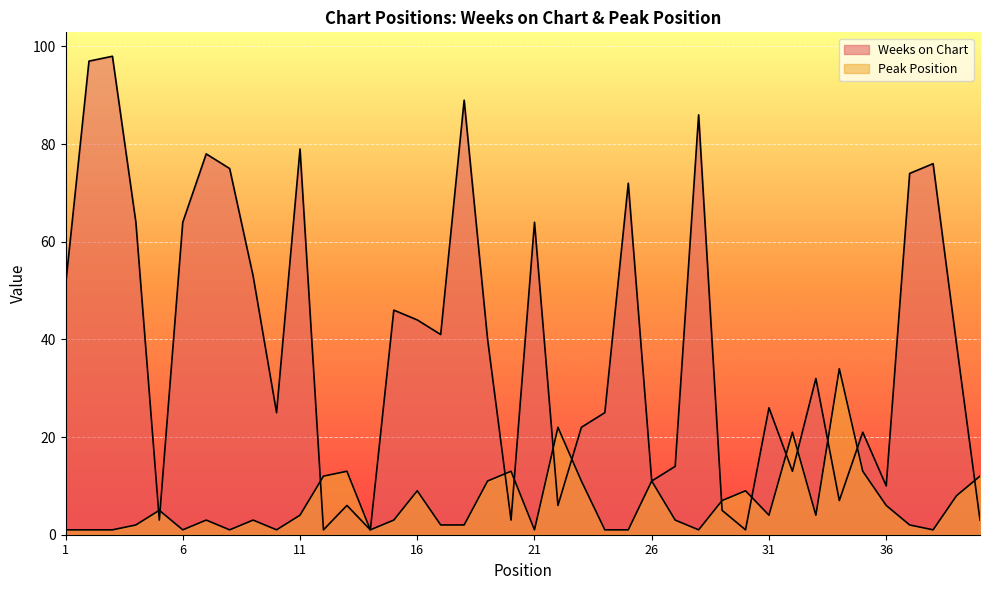

The Weeks on Chart series shows 1 at 30. True or false?

True